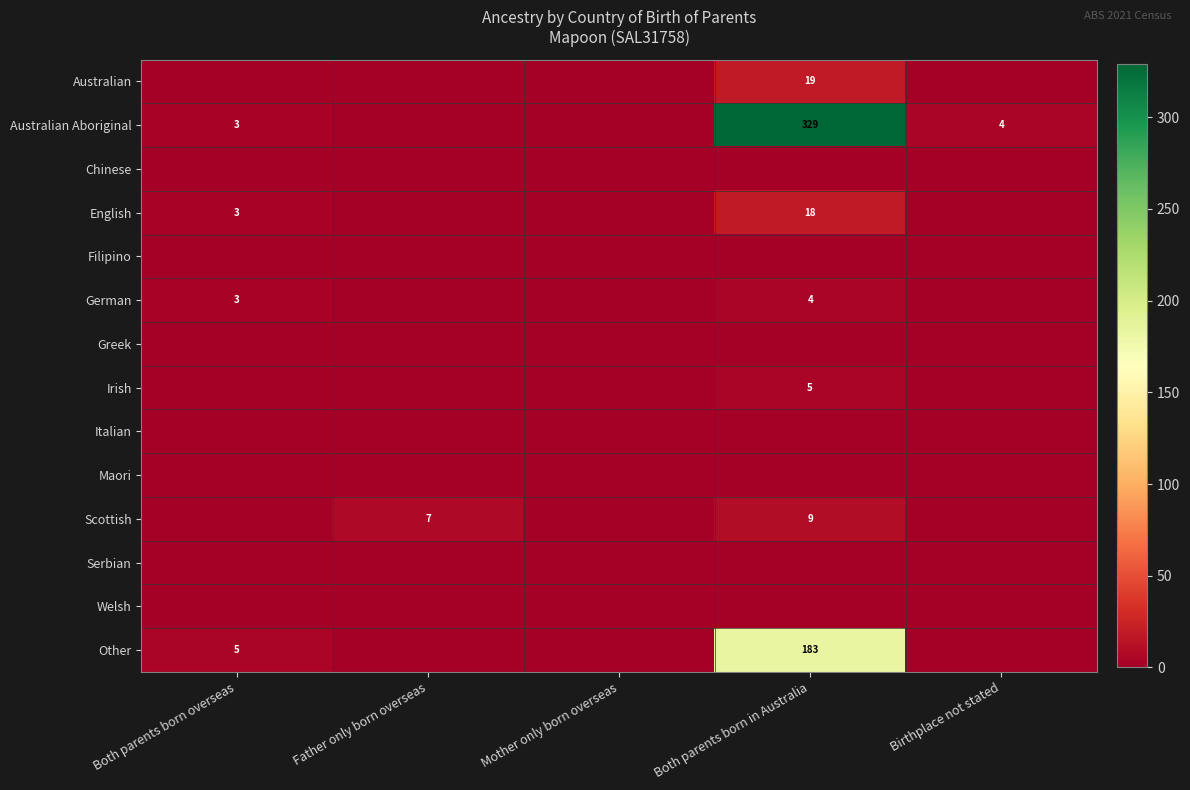

The German series shows 2 at Mother only born overseas. True or false?

False